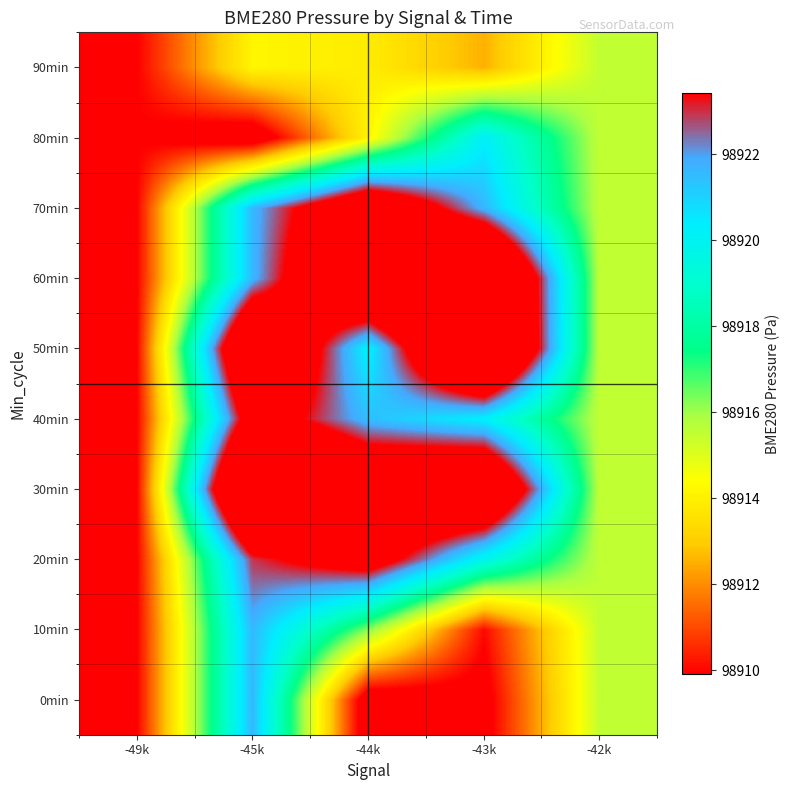

What is the total value across all series at -49k?

989099.0